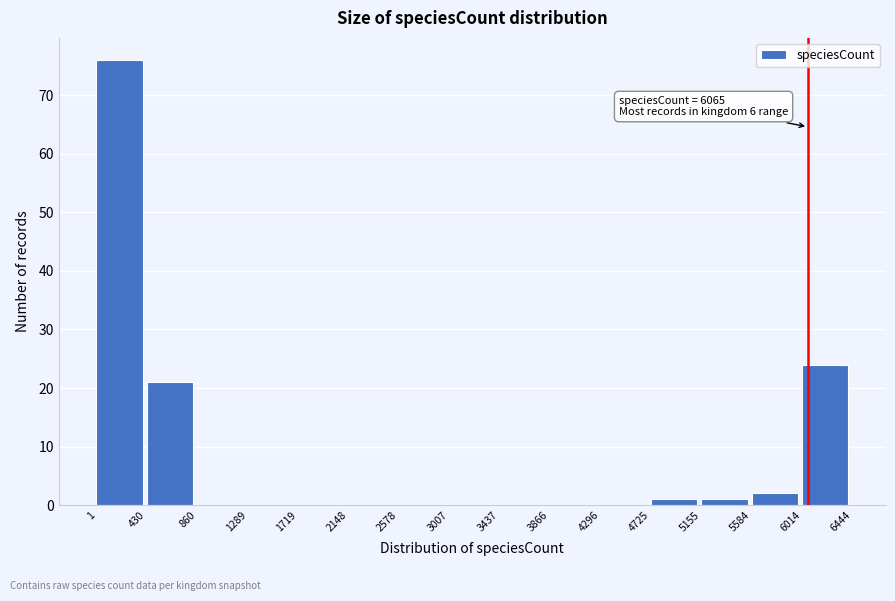

Which range on the x-axis has the tallest bar?

1 to 430